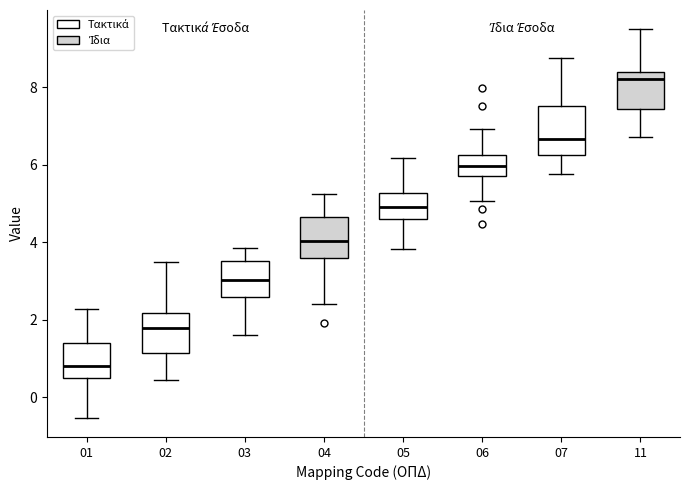

Which box's median line is the highest?

11